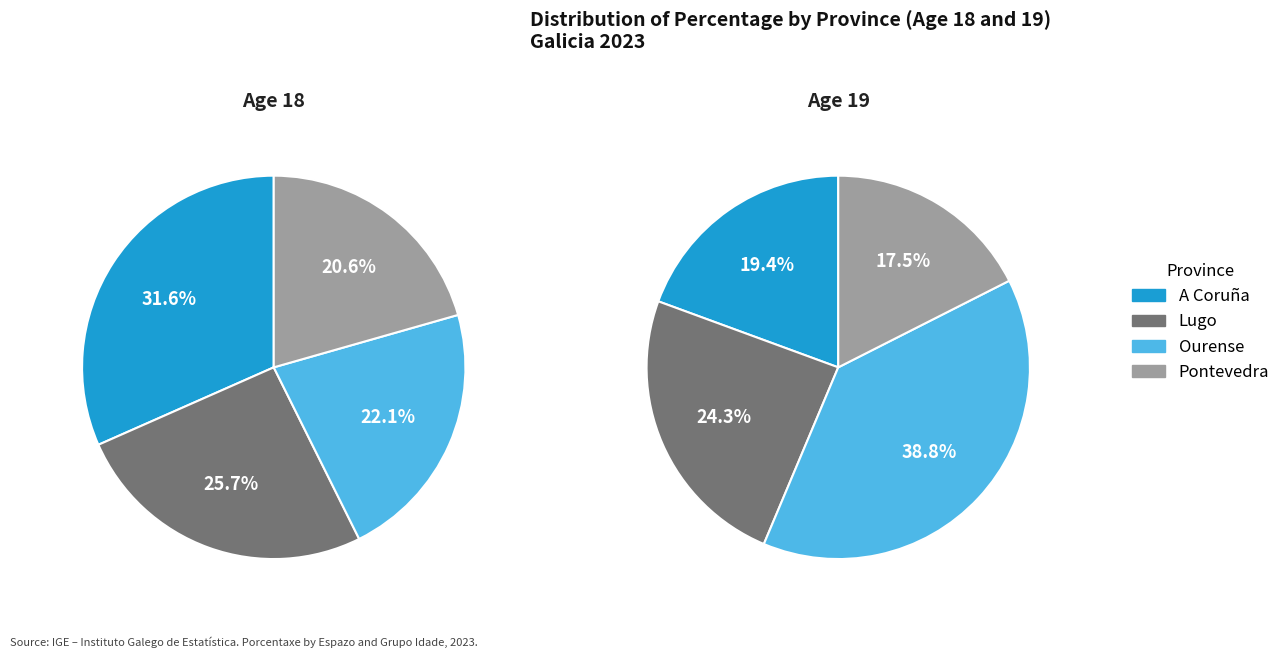

Rank the series at 18 from lowest to highest value.

Pontevedra, Ourense, Lugo, A Coruña